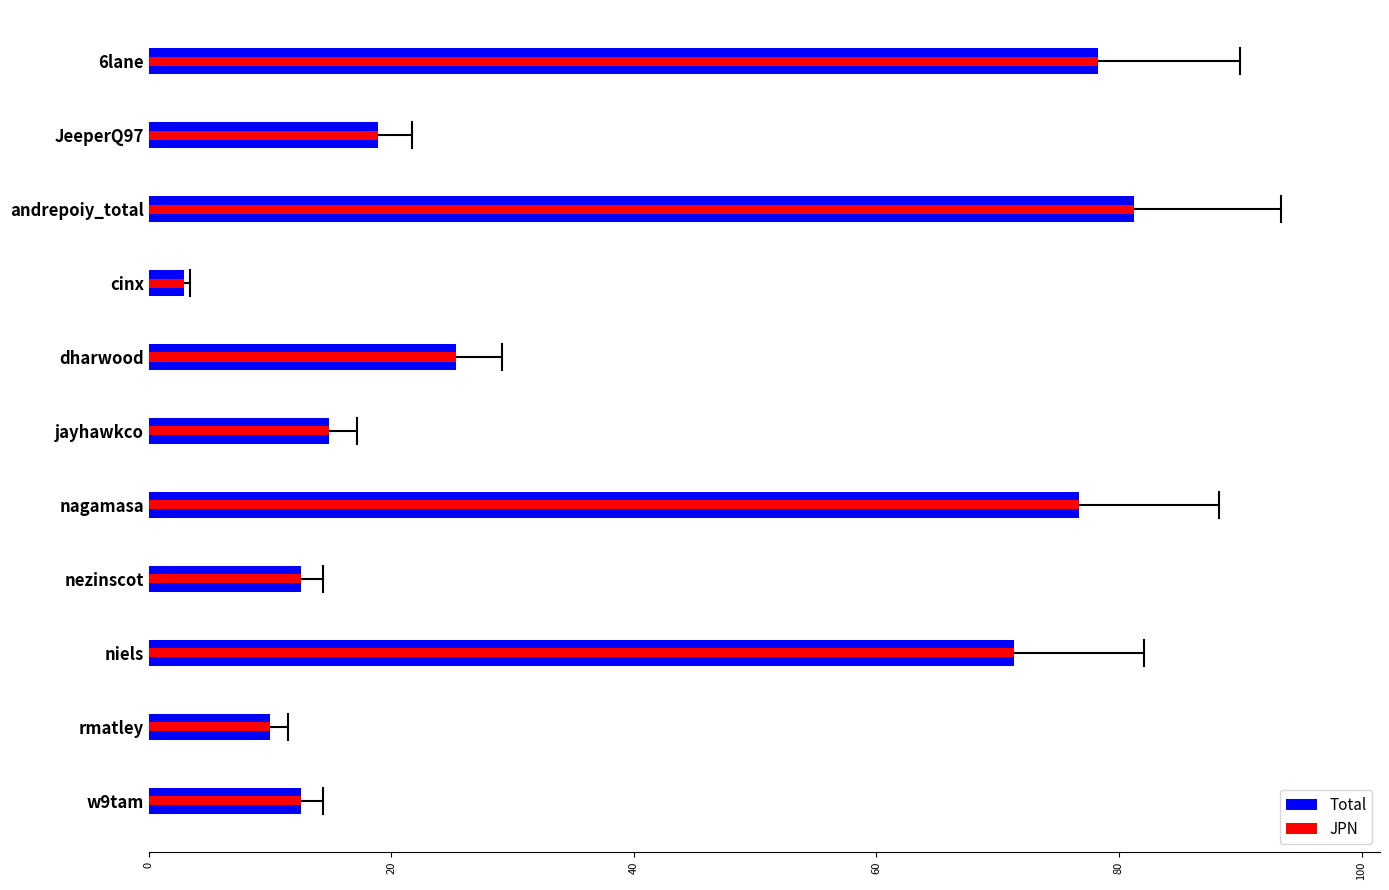

What are all the series names shown in the legend?

Total, JPN